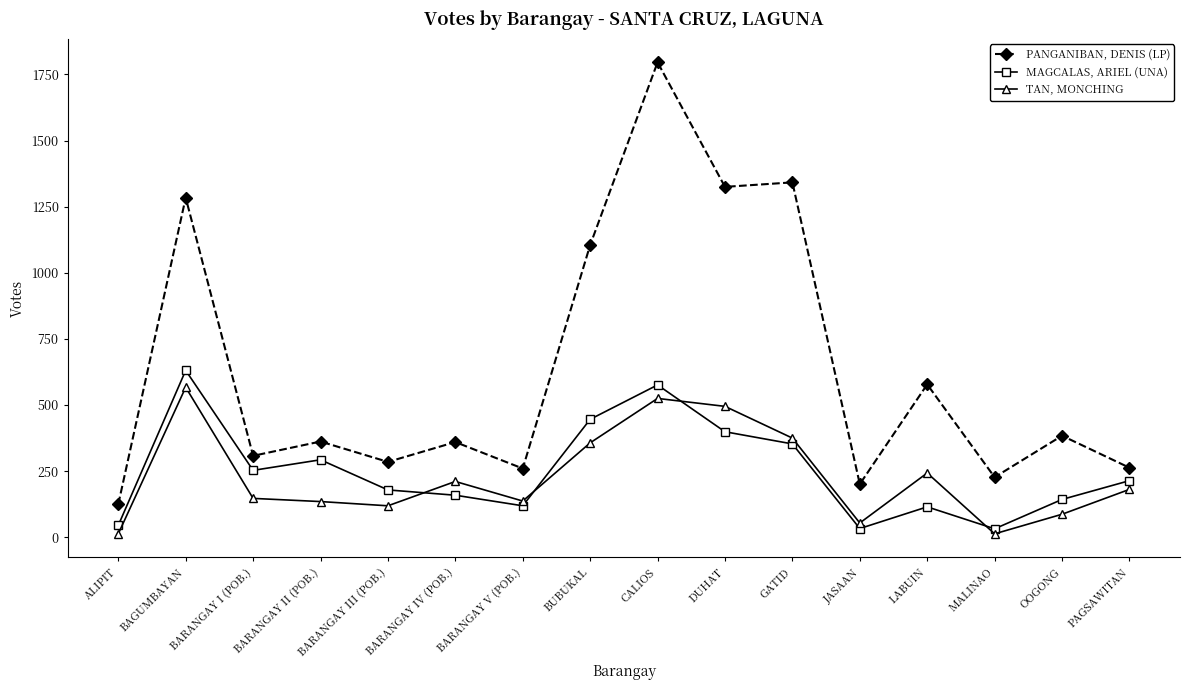

The value of PANGANIBAN, DENIS (LP) at BARANGAY V (POB.) is 260. True or false?

True